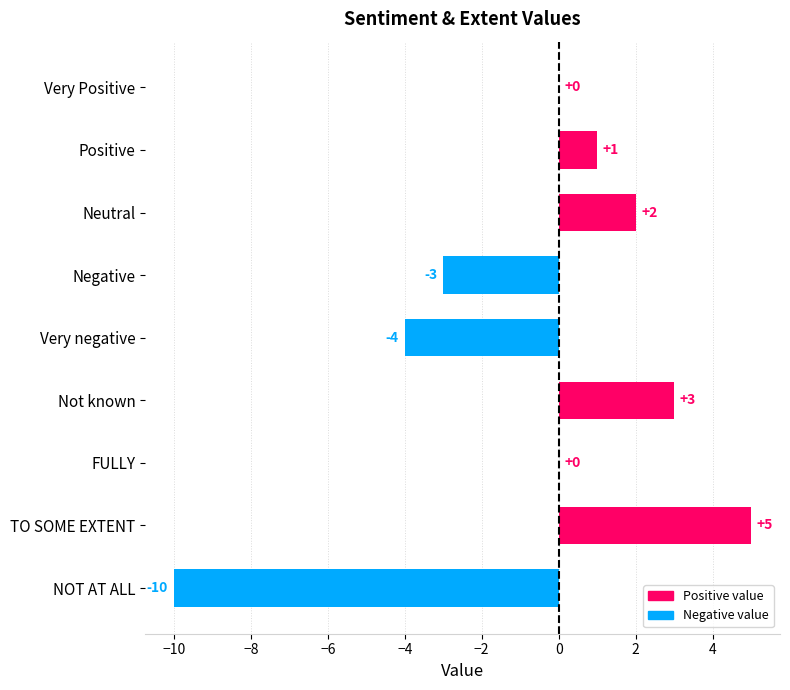

At which label is the value closest to -2?

Negative